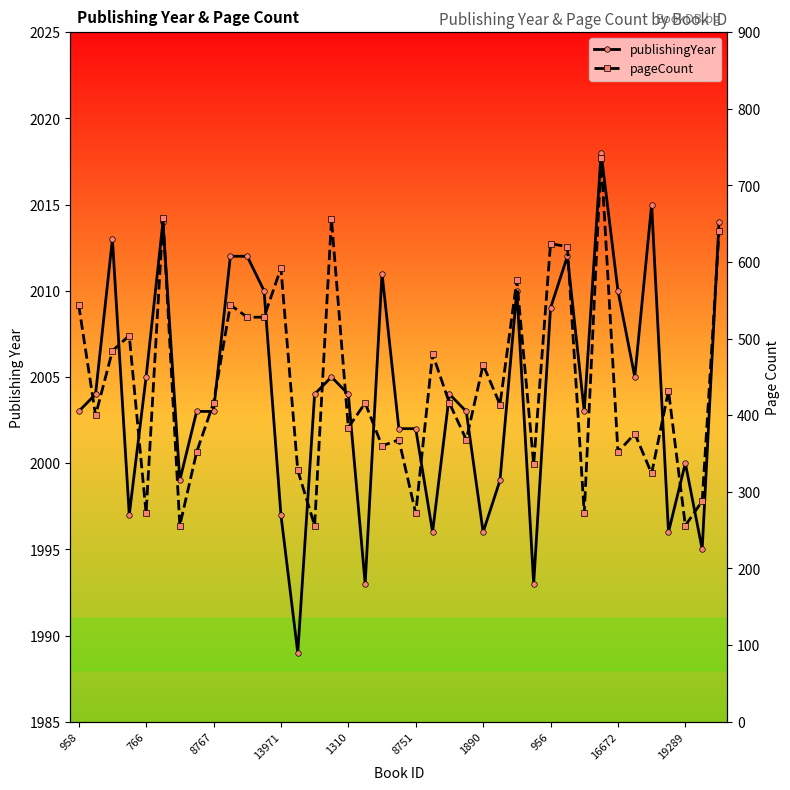

True or false: publishingYear and pageCount cross at least once.

False